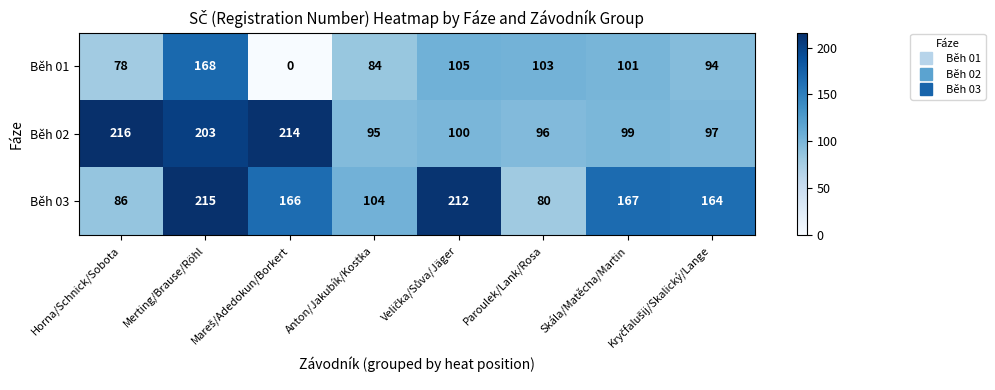

Which series has the largest range (max minus min)?

Běh 01